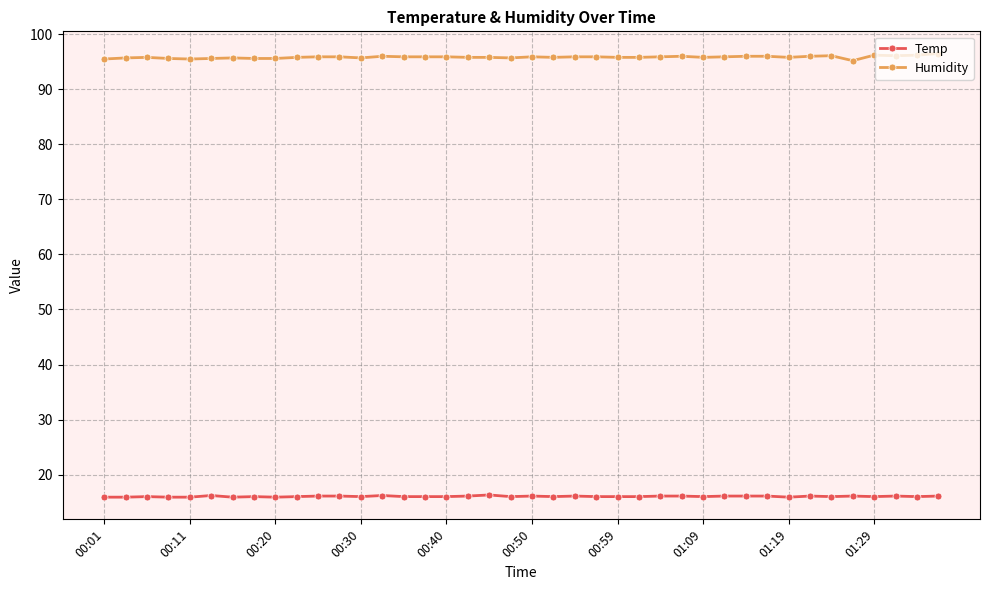

List the series in order of their peak value, highest first.

Humidity, Temp